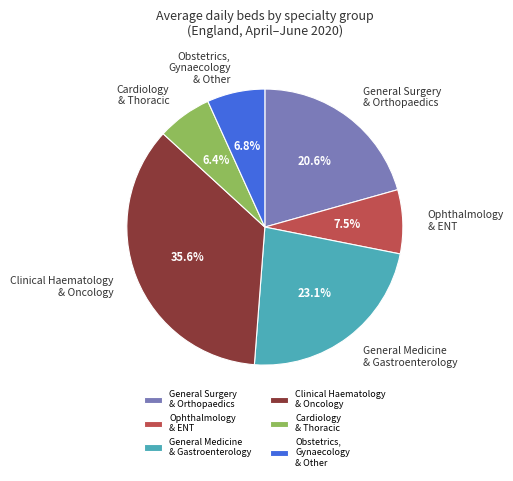

Does Cardiology & Thoracic account for over 50% of the chart?

No